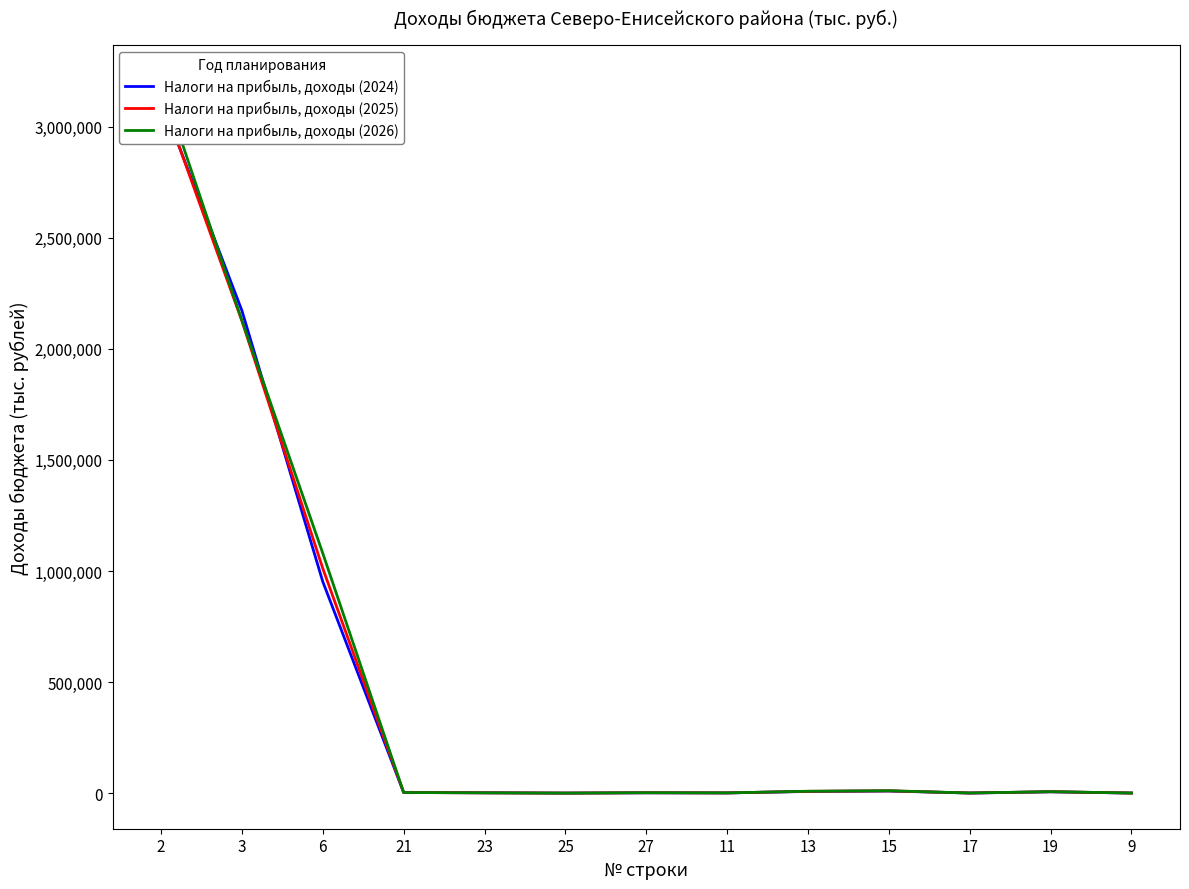

What position from the right is 23?

9